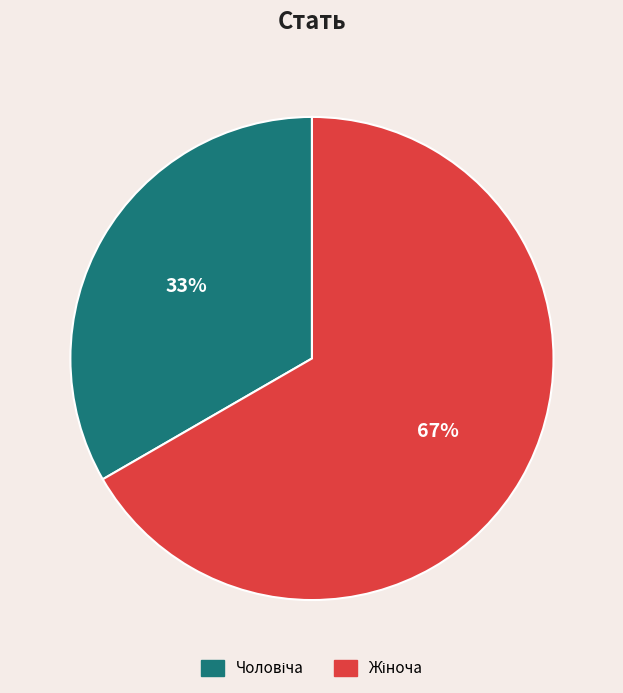

How many segments does this pie chart have?

2